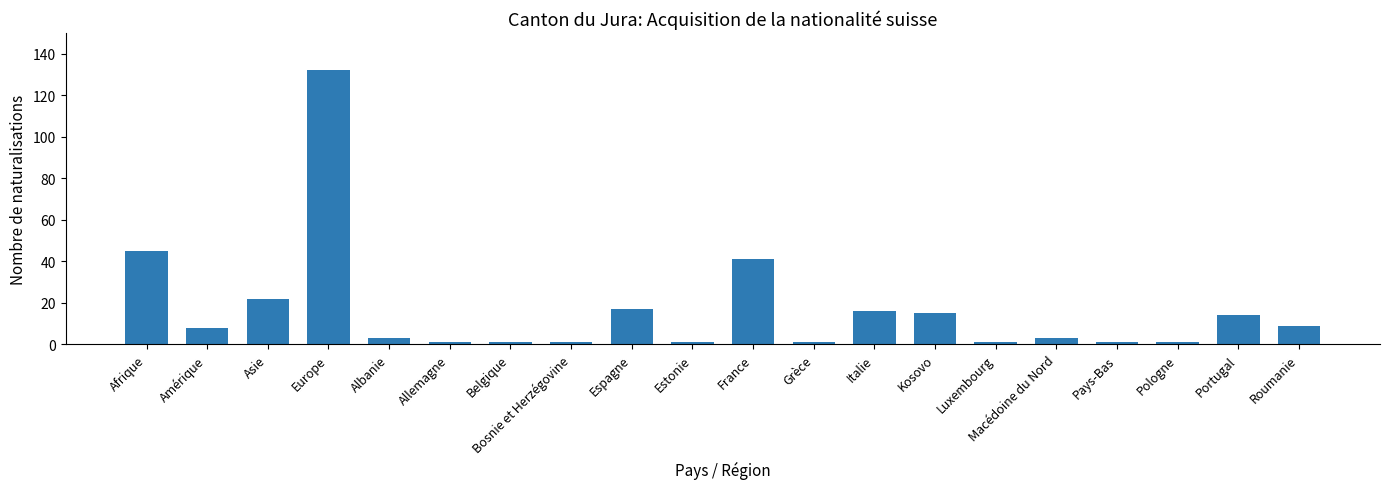

What is the minimum value shown in the chart?

1